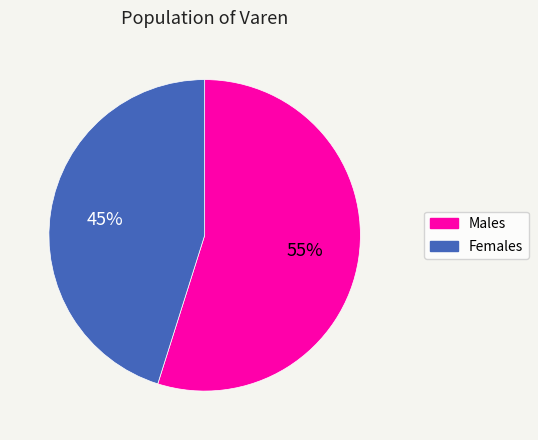

The Males slice represents 63% of the pie. True or false?

False